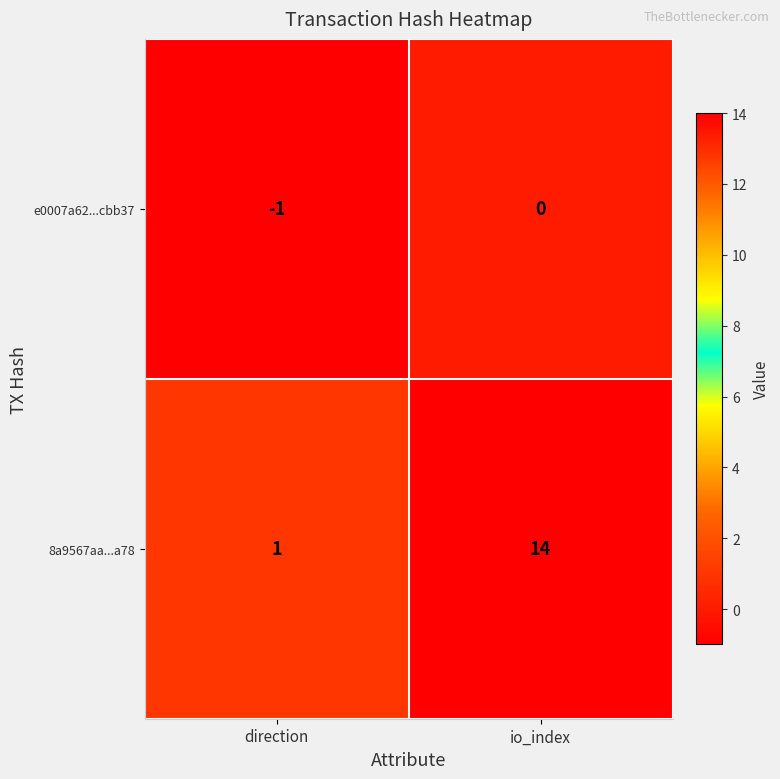

At which category is the sum across all series the highest?

io_index